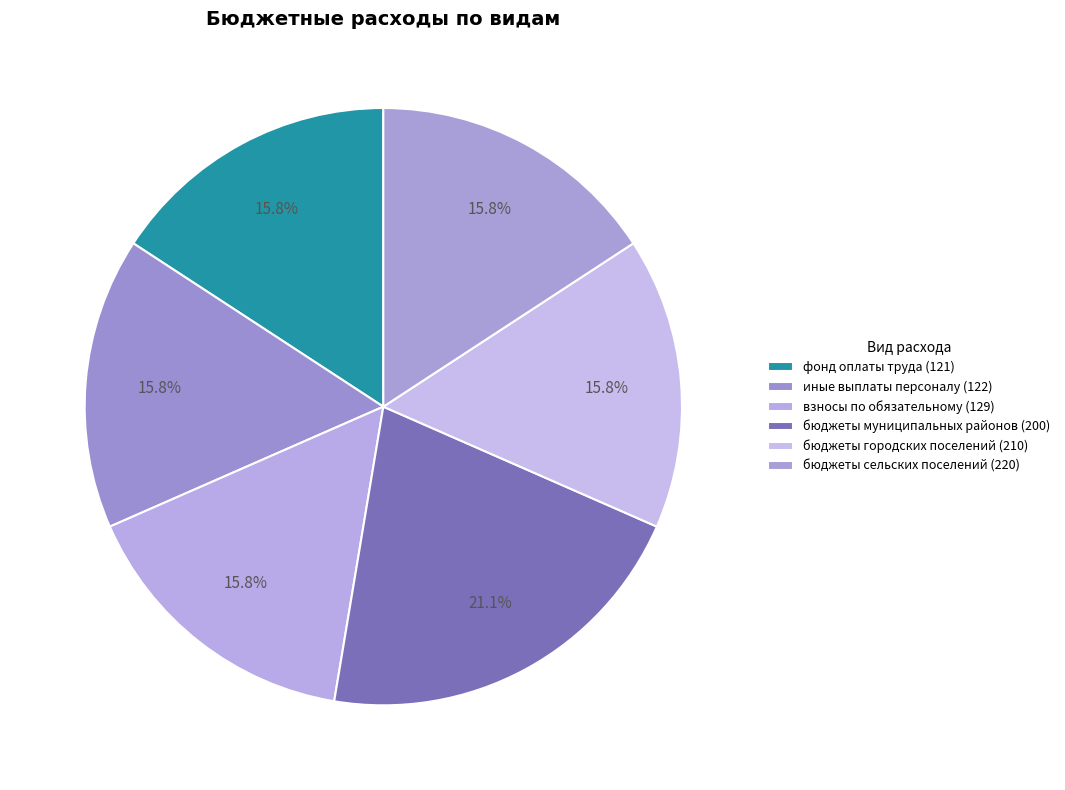

What is the ratio of the value at бюджеты муниципальных районов (200) to the value at иные выплаты персоналу (122)?

1.3